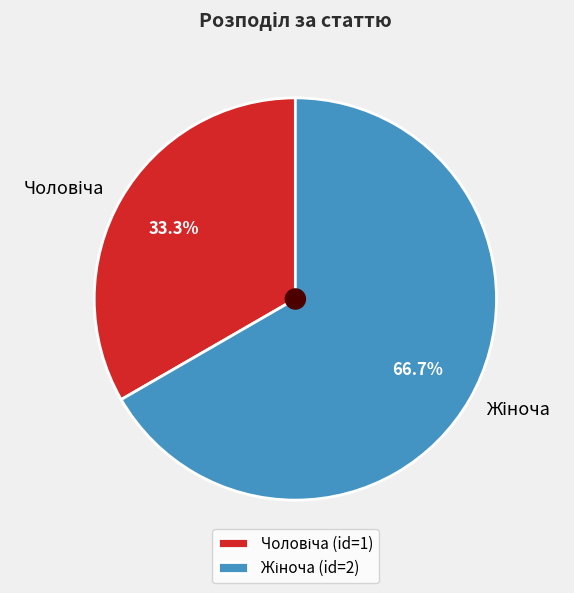

Is there a majority slice in this chart?

Yes